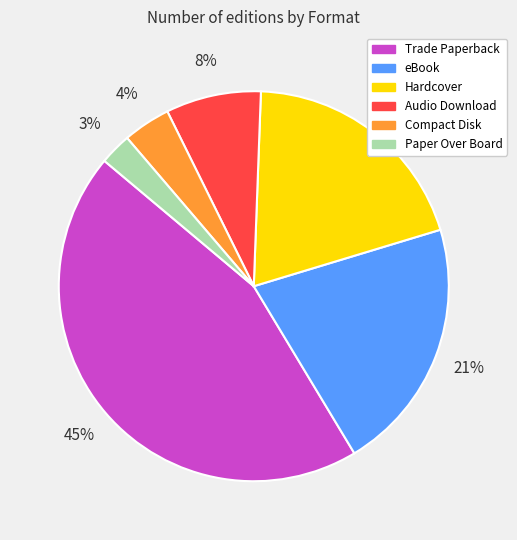

Rank the categories by value from highest to lowest.

Trade Paperback, eBook, Hardcover, Audio Download, Compact Disk, Paper Over Board